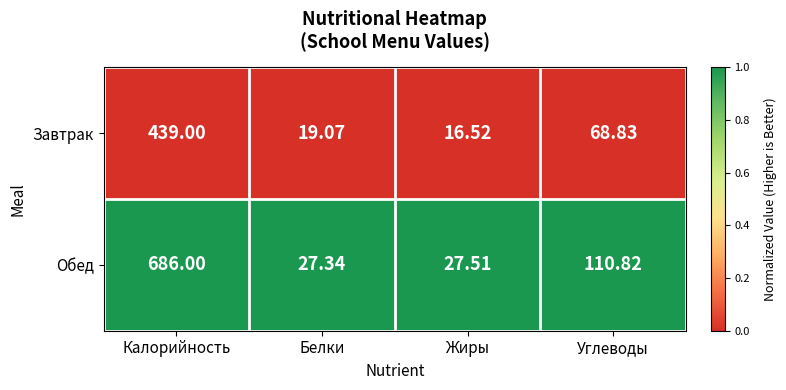

Rank the series by their average value, from lowest to highest.

Завтрак, Обед